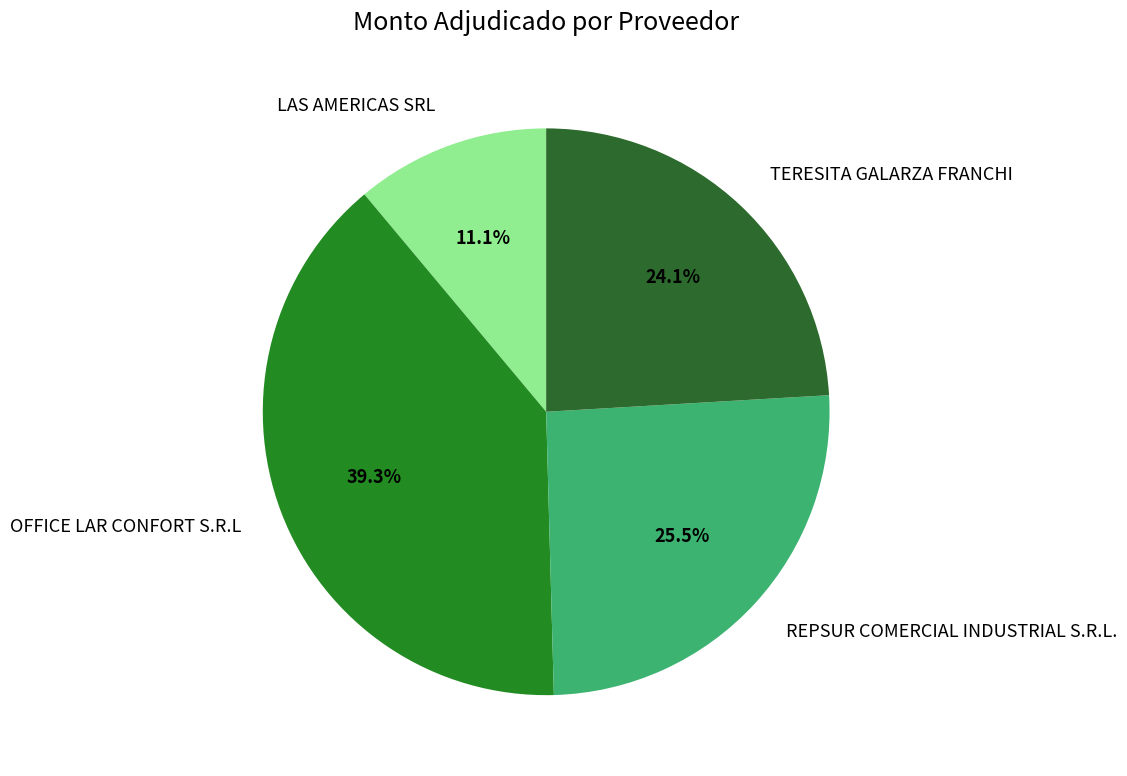

Combined, do TERESITA GALARZA FRANCHI and LAS AMERICAS SRL account for over 50%?

No